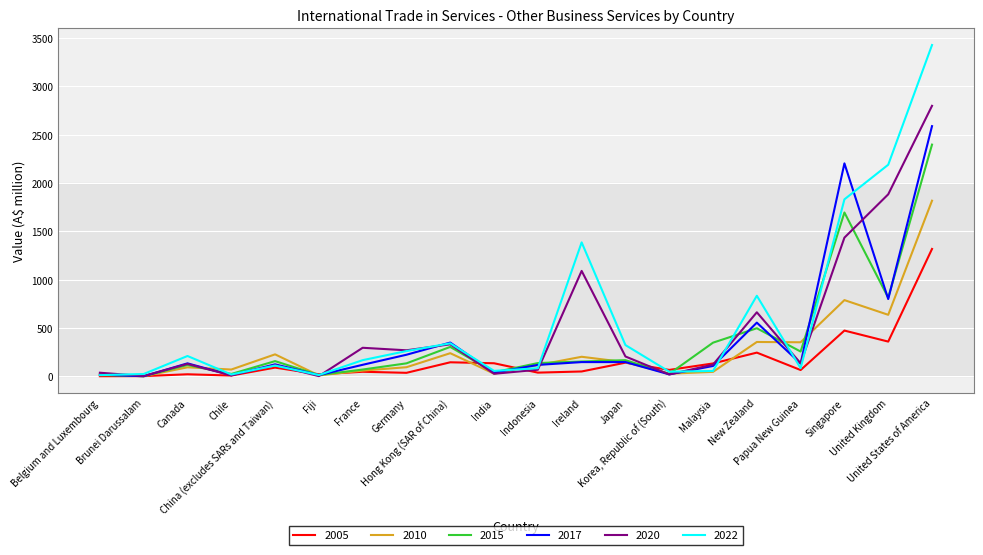

Where does the 2022 series first go above 168?

Canada